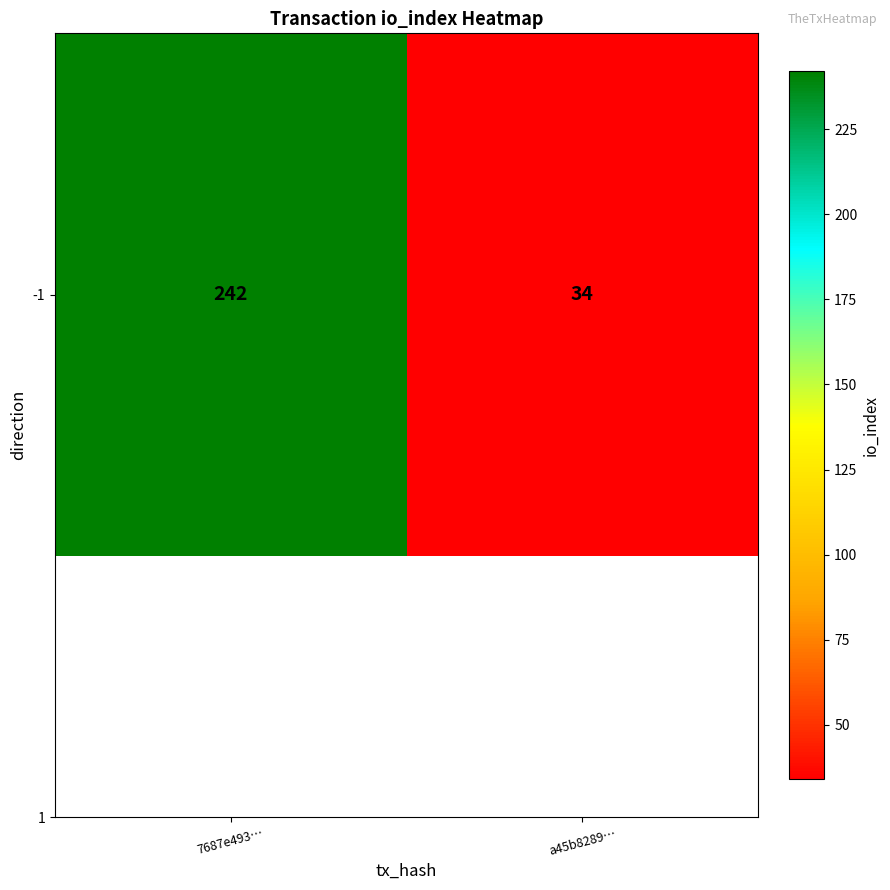

The value at 7687e493… is 343. True or false?

False